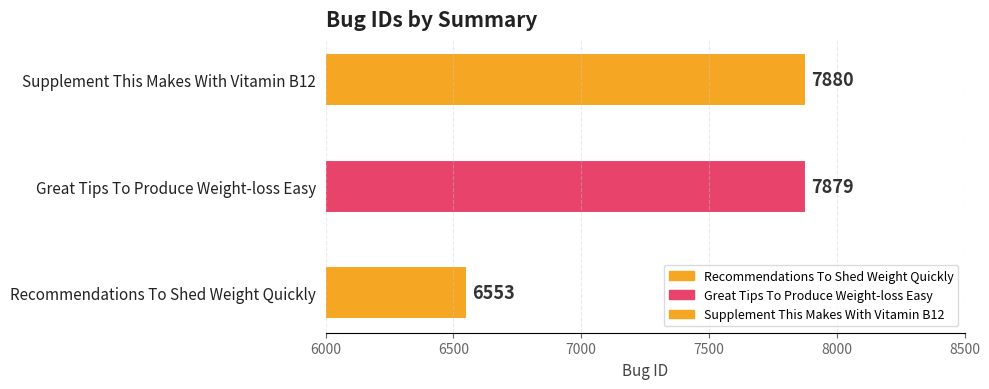

What is the change in value from Recommendations To Shed Weight Quickly to Supplement This Makes With Vitamin B12?

+1327